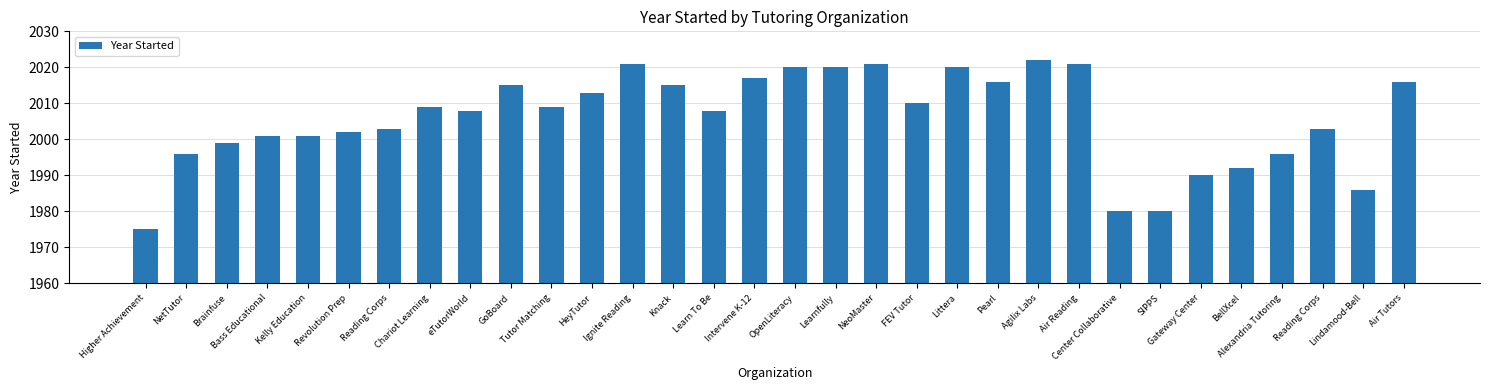

What is the greatest value displayed?

2022